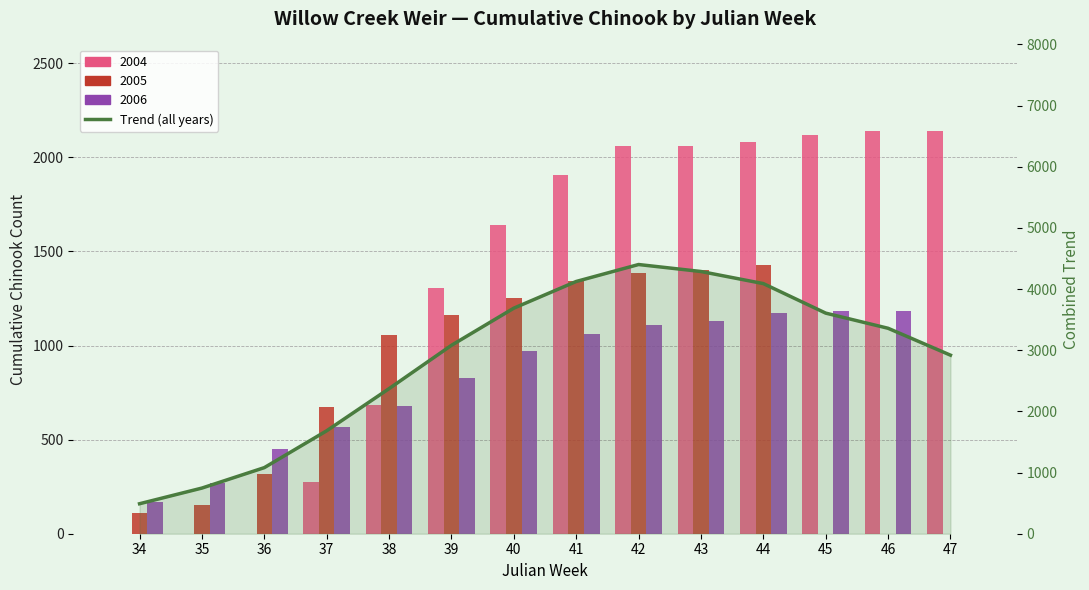

Rank the categories by value from lowest to highest.

34, 35, 36, 37, 38, 47, 39, 46, 45, 40, 44, 41, 43, 42